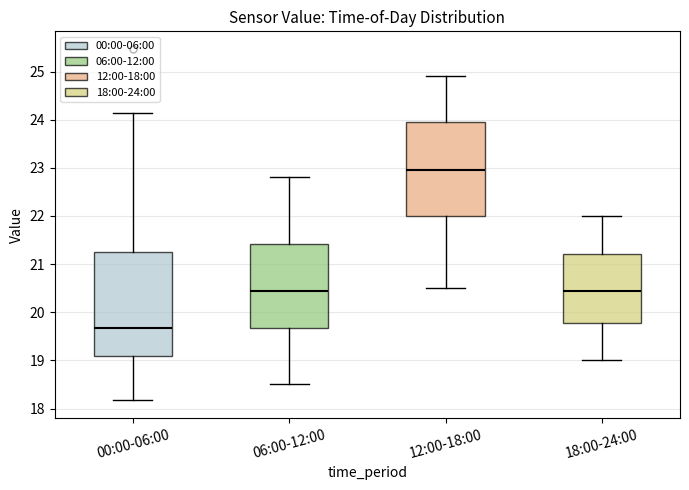

Comparing the boxes themselves (not the whiskers), which one is the tallest?

00:00-06:00